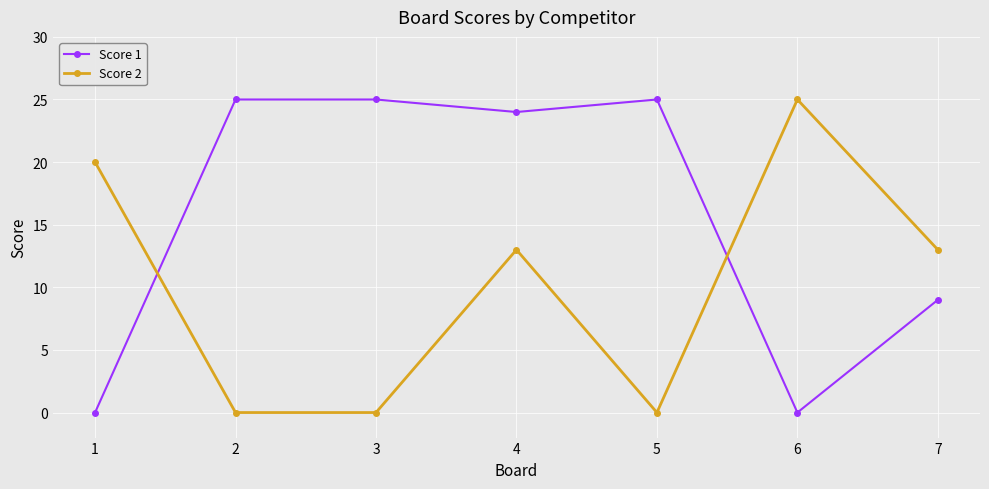

What is the sum of all Score 2 values?

71